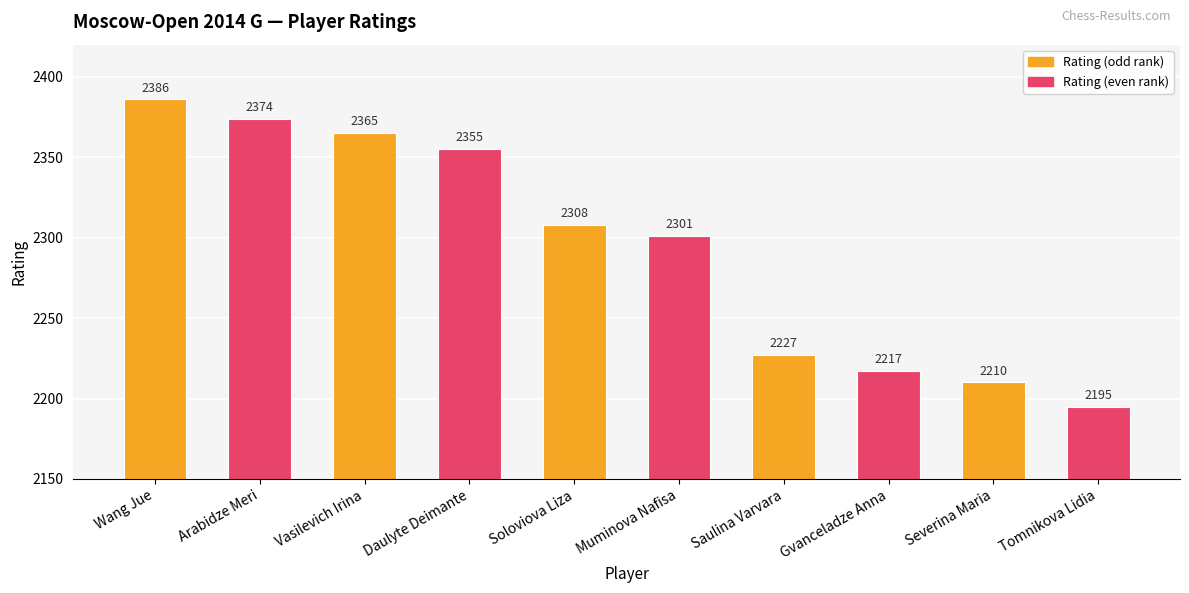

Rank the categories by value from highest to lowest.

Wang Jue, Arabidze Meri, Vasilevich Irina, Daulyte Deimante, Soloviova Liza, Muminova Nafisa, Saulina Varvara, Gvanceladze Anna, Severina Maria, Tomnikova Lidia